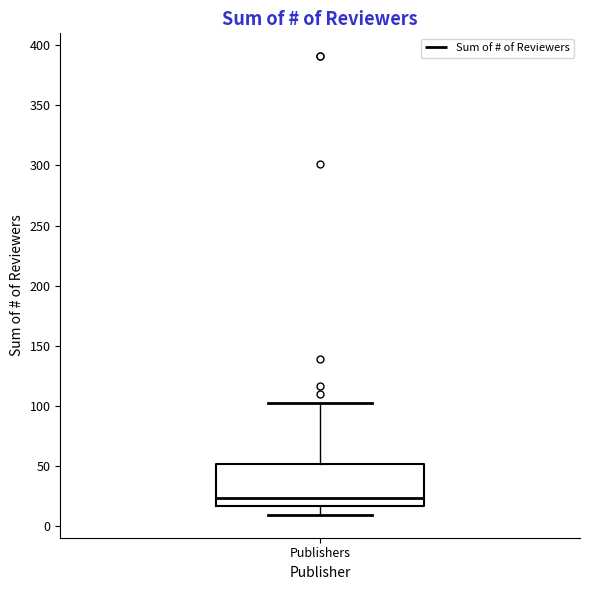

Transcribe this box plot: give where the median line is, the range the box spans, and where the two whiskers end, as read against the y-axis. The values are not printed on the chart, so give them approximately, as read against the axis.

median 25, box 15 to 50, whiskers 10 to 100